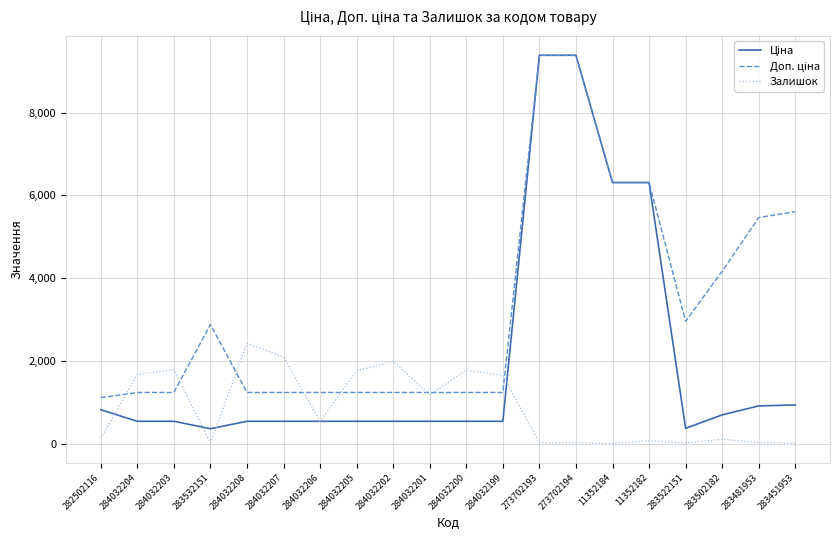

What is the greatest value displayed?

9384.0